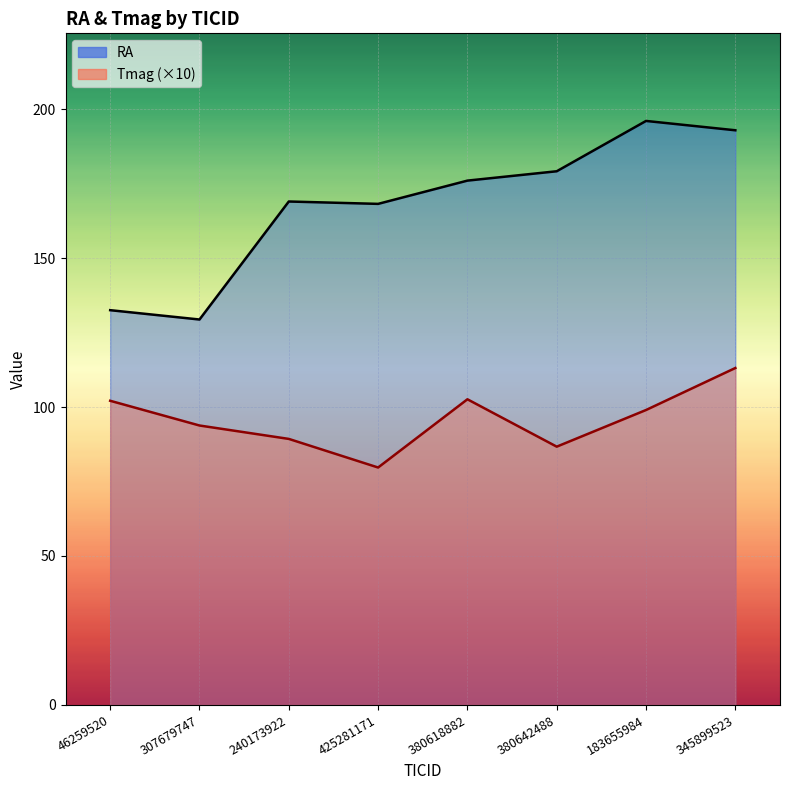

List the series in order of their peak value, lowest first.

Tmag, RA